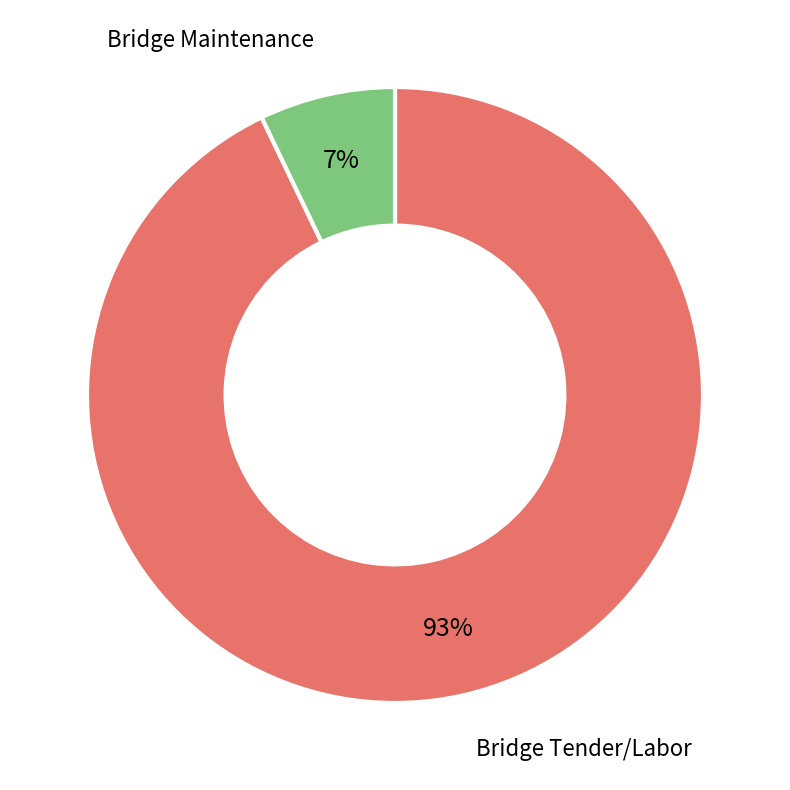

Does any single category account for the majority?

Yes